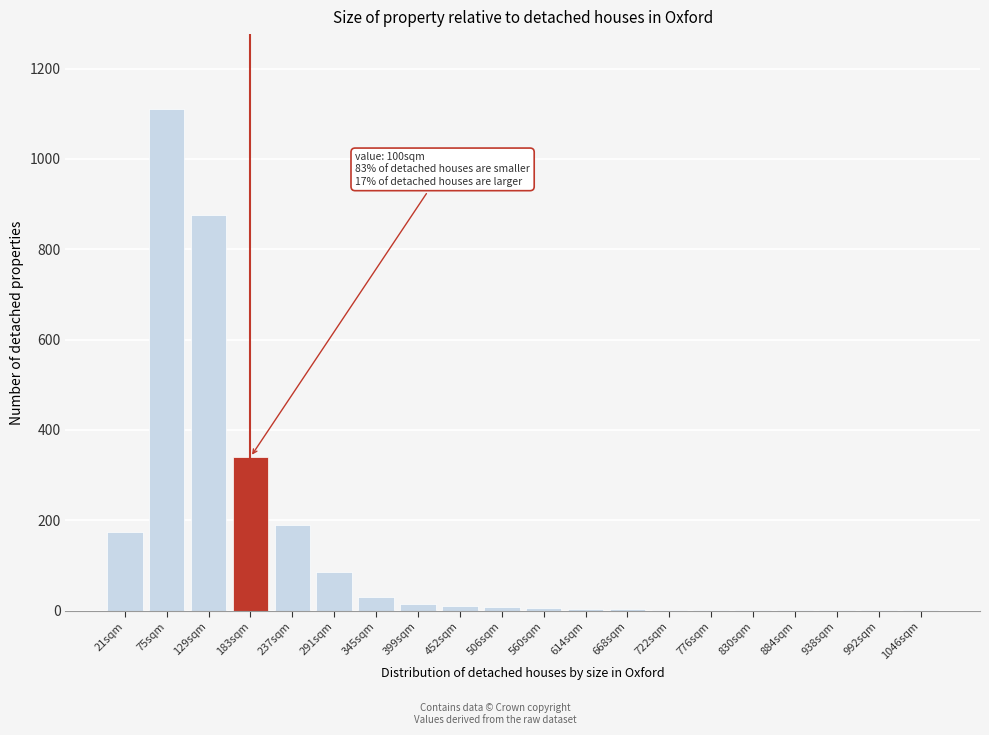

Is it true that the value at 291sqm is 35?

False